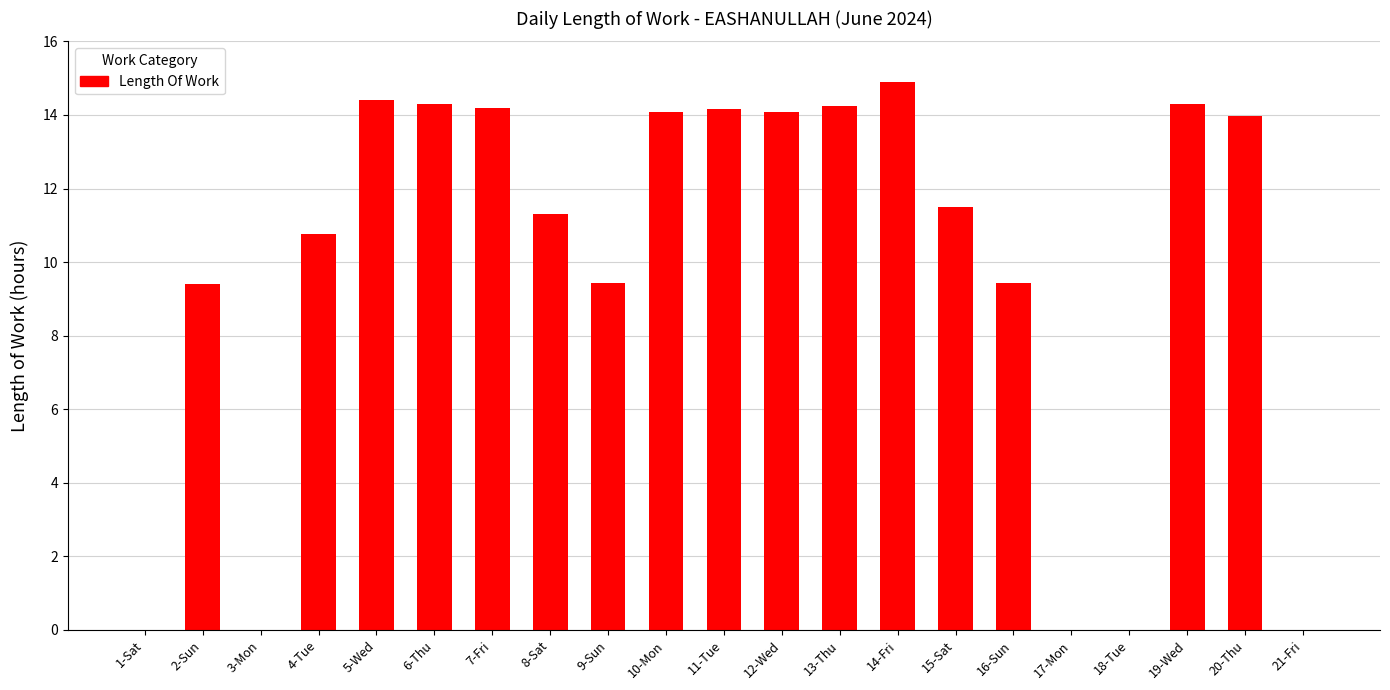

What is the change in value from 1-Sat to 12-Wed?

+14.1